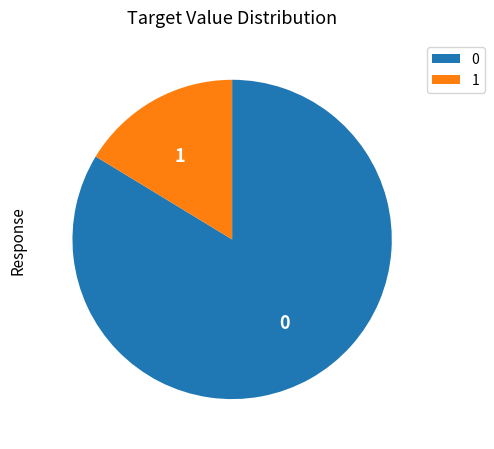

Rank the categories by value from highest to lowest.

0, 1